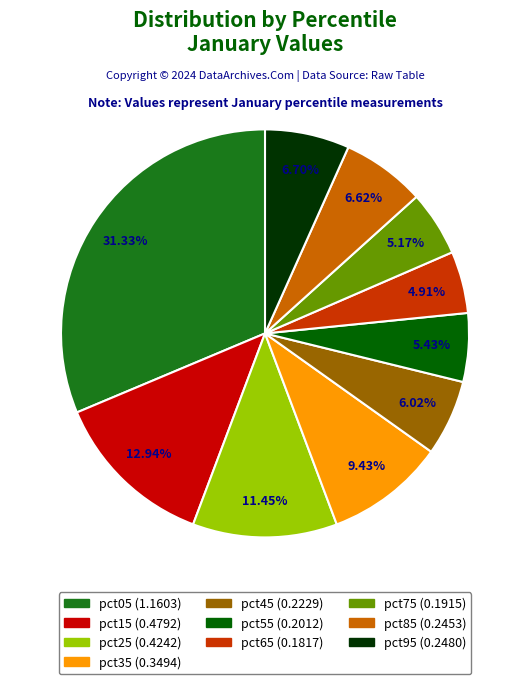

What percentage is the pct35 slice, to the nearest percent?

9%